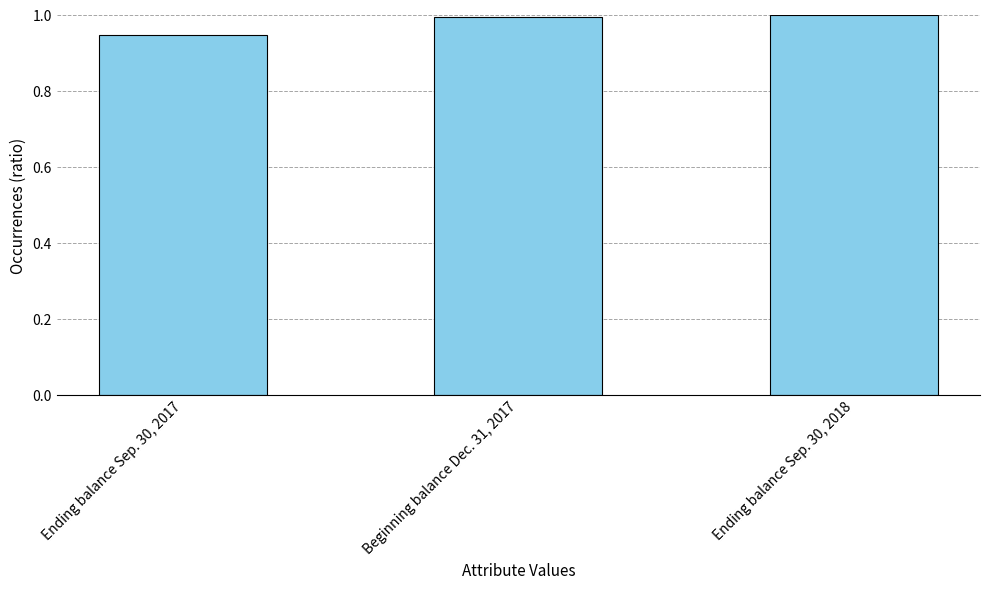

What is the average value?

1.0